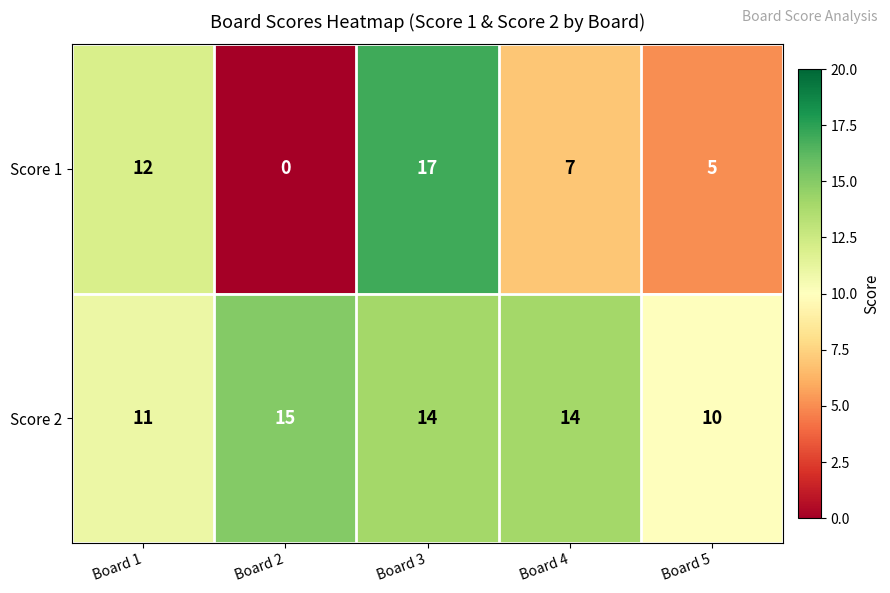

What is the difference between the maximum and minimum values in the Score 2 series?

5